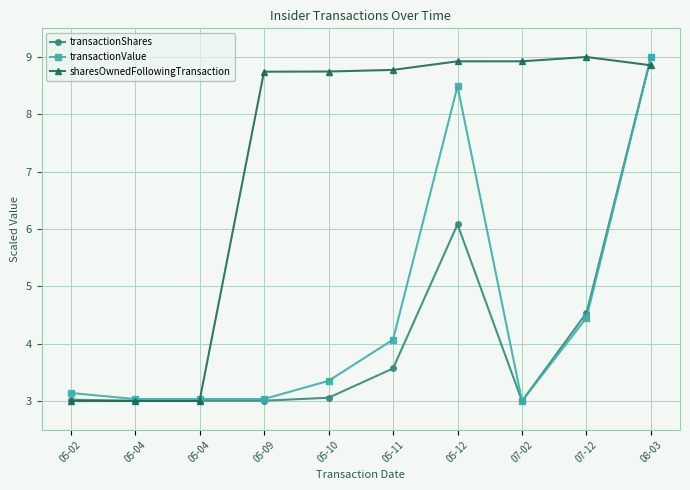

Does the chart display data point markers on the line(s)?

Yes